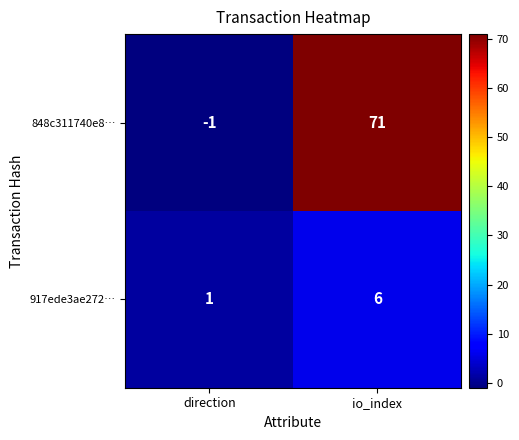

Count the number of categories in the chart.

2